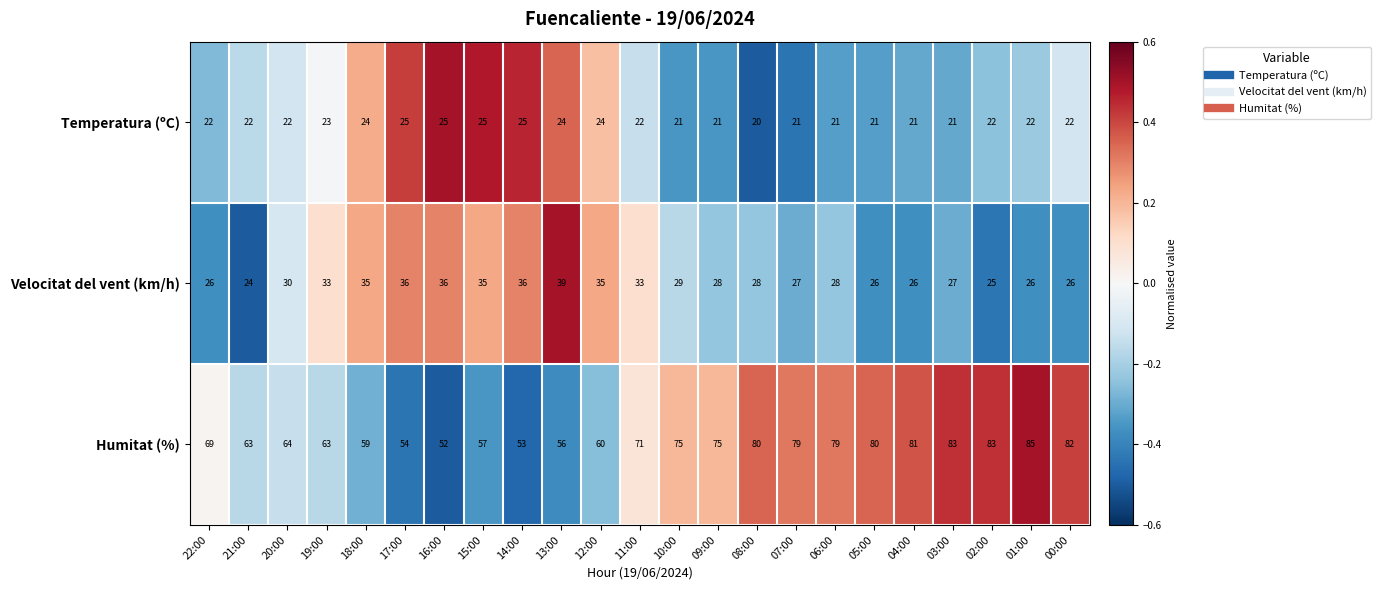

At which label is Humitat (%) closest to 68?

22:00